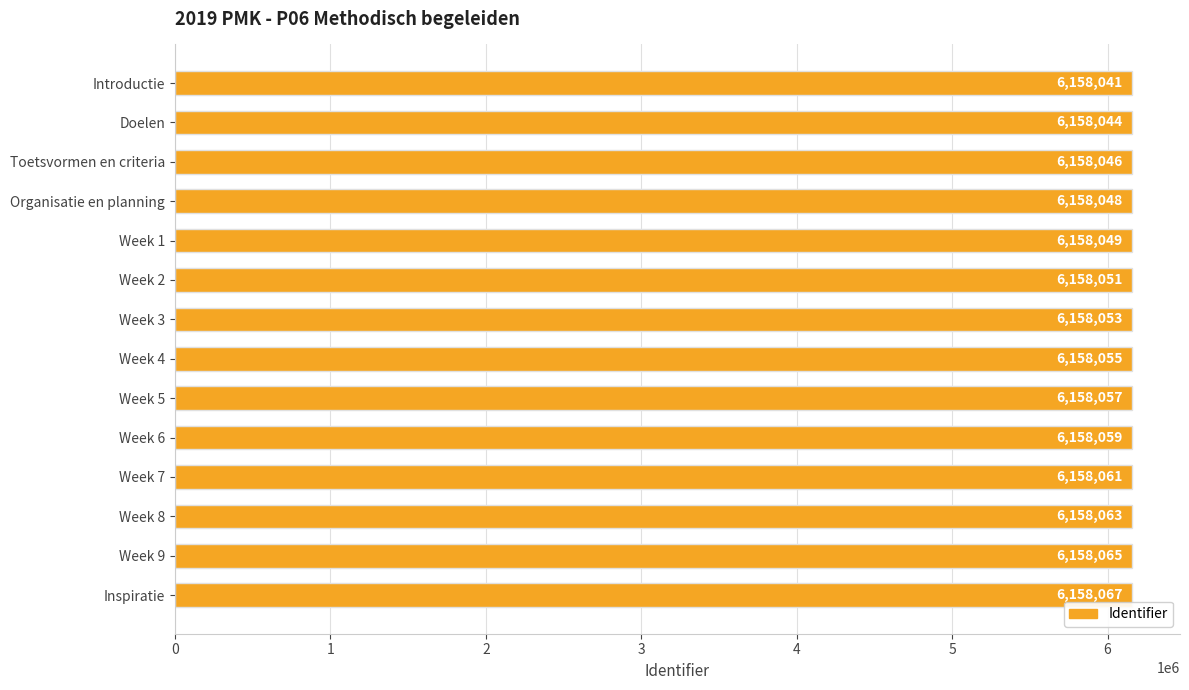

At which category does the chart reach its peak across all series?

Inspiratie